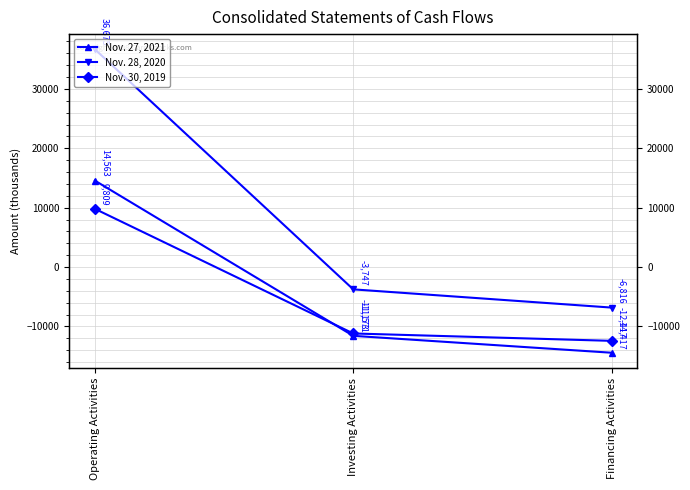

Is it true that Nov. 28, 2020 equals -6743 at Investing Activities?

False